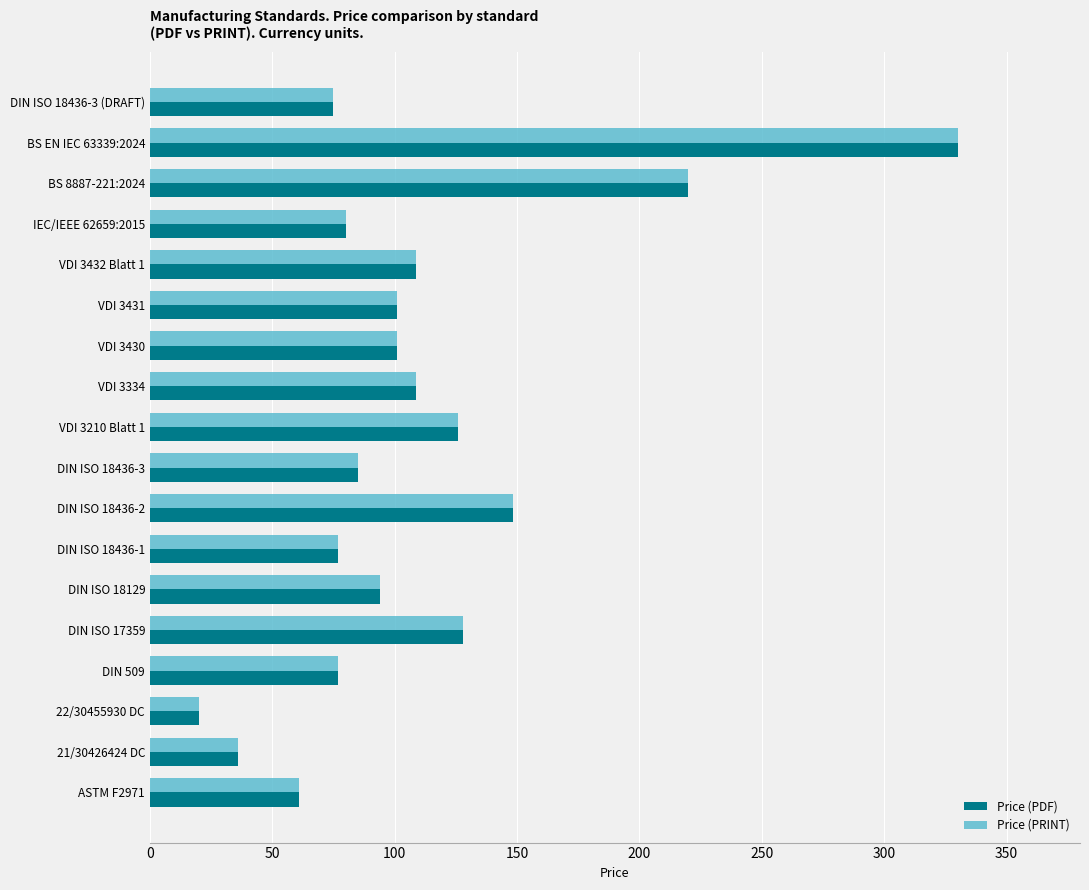

What is the maximum value shown in the chart?

330.0